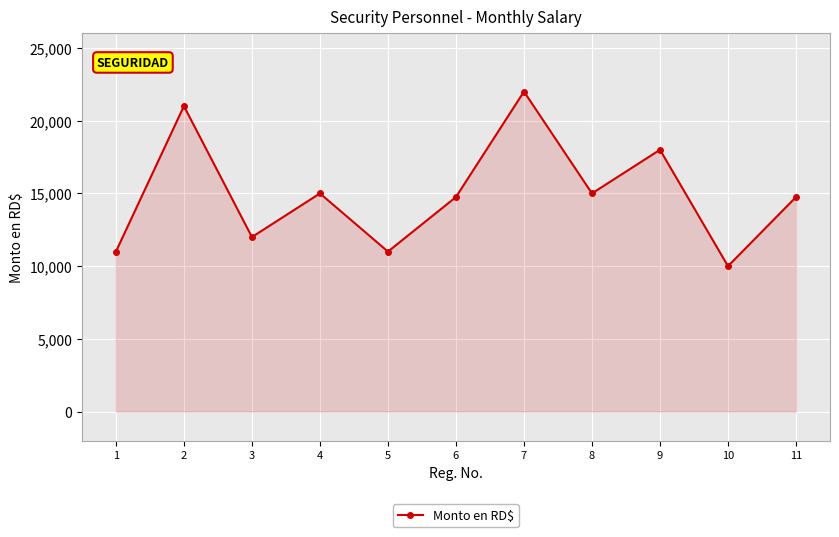

Reading left to right, transcribe all the data shown in this chart.

1=11000	2=21000	3=12000	4=15000	5=11000	6=14750	7=22000	8=15000	9=18000	10=10000	11=14750